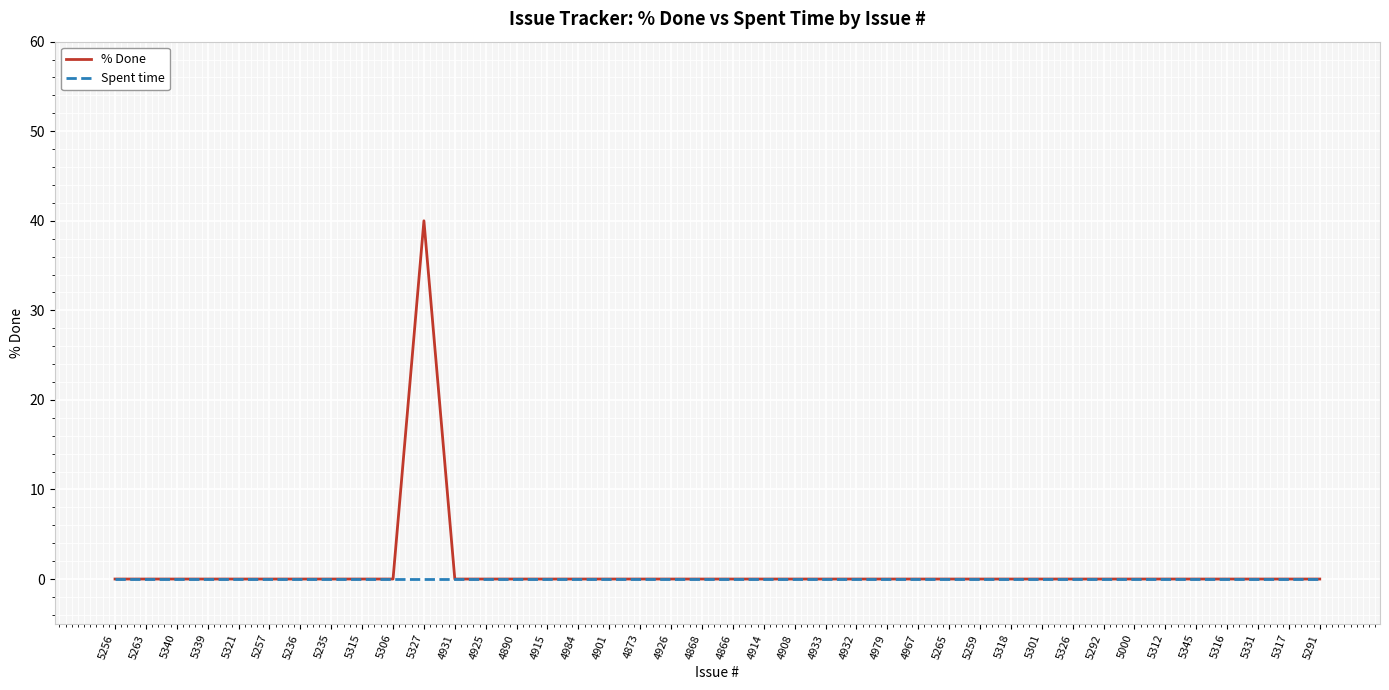

What position from the right is 5317?

2